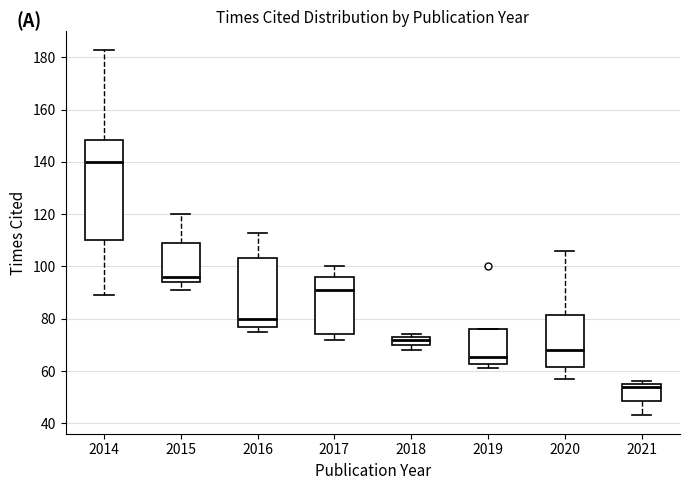

Which box's median line is the lowest?

2021